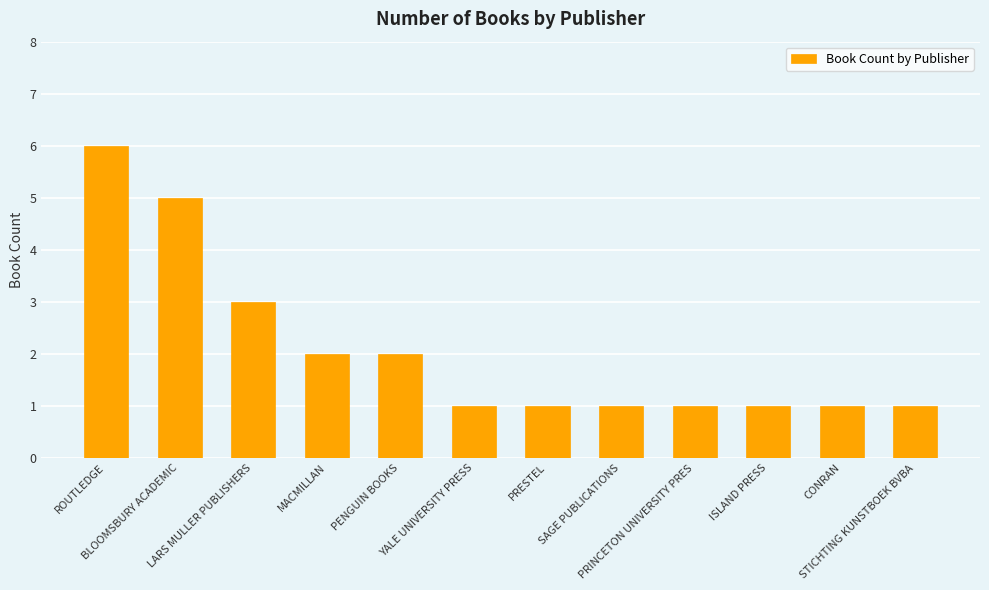

What is the value of the 5th bar from the left?

2